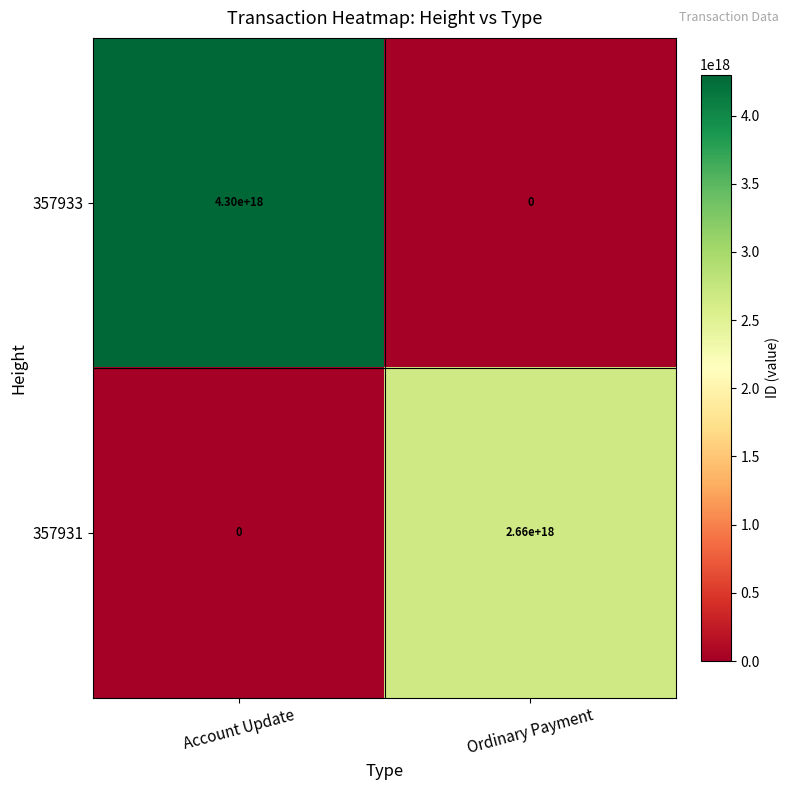

At which label does 357931 reach its minimum?

Account Update